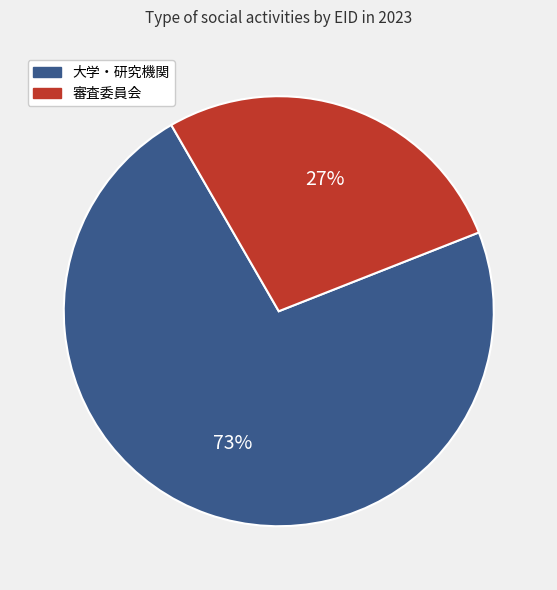

Combined, do 大学・研究機関 and 審査委員会 account for over 50%?

Yes